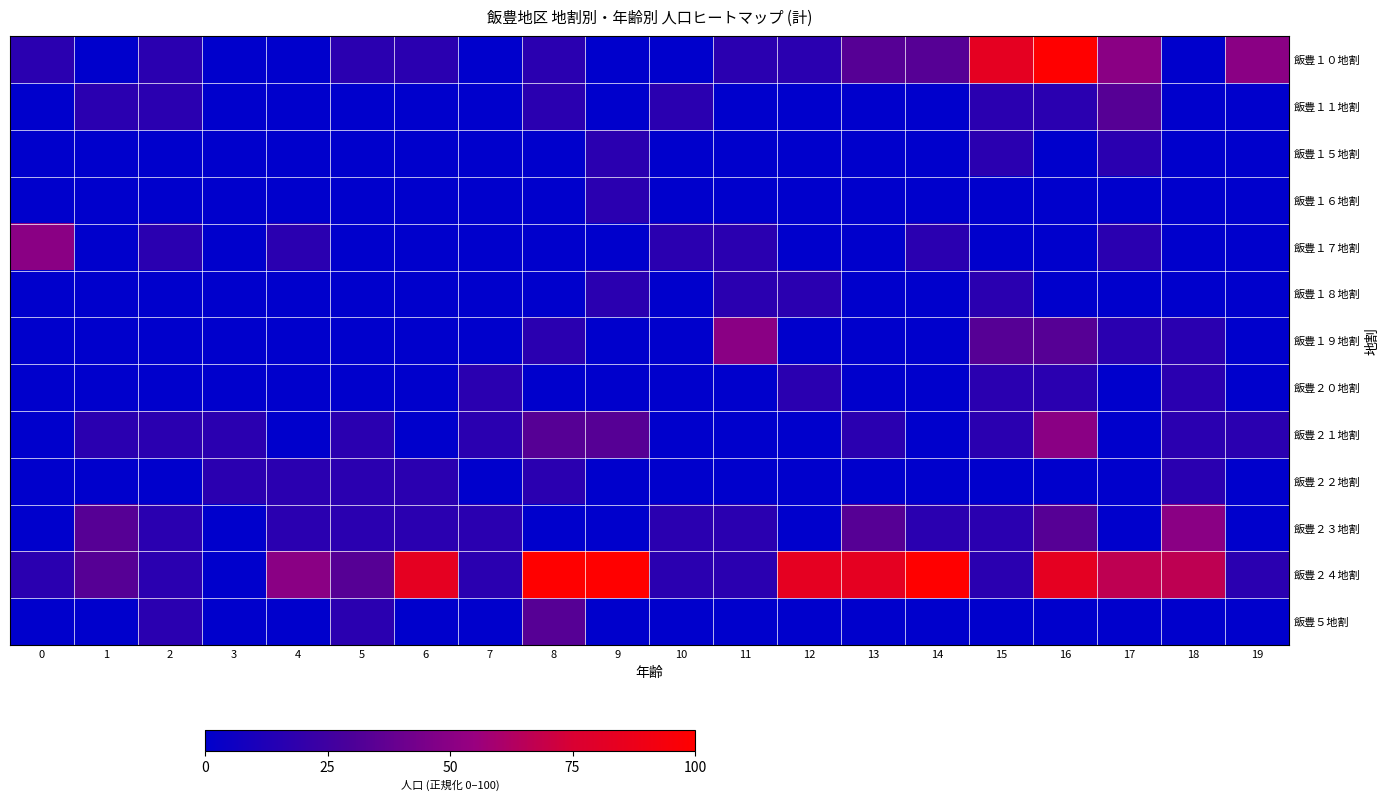

Reading left to right, extract all data points from this chart.

飯豊１０地割: 0=16.7	1=0.0	2=16.7	3=0.0	4=0.0	5=16.7	6=16.7	7=0.0	8=16.7	9=0.0	10=0.0	11=16.7	12=16.7	13=33.3	14=33.3	15=83.3	16=100.0	17=50.0	18=0.0	19=50.0
飯豊１１地割: 0=0.0	1=16.7	2=16.7	3=0.0	4=0.0	5=0.0	6=0.0	7=0.0	8=16.7	9=0.0	10=16.7	11=0.0	12=0.0	13=0.0	14=0.0	15=16.7	16=16.7	17=33.3	18=0.0	19=0.0
飯豊１５地割: 0=0.0	1=0.0	2=0.0	3=0.0	4=0.0	5=0.0	6=0.0	7=0.0	8=0.0	9=16.7	10=0.0	11=0.0	12=0.0	13=0.0	14=0.0	15=16.7	16=0.0	17=16.7	18=0.0	19=0.0
飯豊１６地割: 0=0.0	1=0.0	2=0.0	3=0.0	4=0.0	5=0.0	6=0.0	7=0.0	8=0.0	9=16.7	10=0.0	11=0.0	12=0.0	13=0.0	14=0.0	15=0.0	16=0.0	17=0.0	18=0.0	19=0.0
飯豊１７地割: 0=50.0	1=0.0	2=16.7	3=0.0	4=16.7	5=0.0	6=0.0	7=0.0	8=0.0	9=0.0	10=16.7	11=16.7	12=0.0	13=0.0	14=16.7	15=0.0	16=0.0	17=16.7	18=0.0	19=0.0
飯豊１８地割: 0=0.0	1=0.0	2=0.0	3=0.0	4=0.0	5=0.0	6=0.0	7=0.0	8=0.0	9=16.7	10=0.0	11=16.7	12=16.7	13=0.0	14=0.0	15=16.7	16=0.0	17=0.0	18=0.0	19=0.0
飯豊１９地割: 0=0.0	1=0.0	2=0.0	3=0.0	4=0.0	5=0.0	6=0.0	7=0.0	8=16.7	9=0.0	10=0.0	11=50.0	12=0.0	13=0.0	14=0.0	15=33.3	16=33.3	17=16.7	18=16.7	19=0.0
飯豊２０地割: 0=0.0	1=0.0	2=0.0	3=0.0	4=0.0	5=0.0	6=0.0	7=16.7	8=0.0	9=0.0	10=0.0	11=0.0	12=16.7	13=0.0	14=0.0	15=16.7	16=16.7	17=0.0	18=16.7	19=0.0
飯豊２１地割: 0=0.0	1=16.7	2=16.7	3=16.7	4=0.0	5=16.7	6=0.0	7=16.7	8=33.3	9=33.3	10=0.0	11=0.0	12=0.0	13=16.7	14=0.0	15=16.7	16=50.0	17=0.0	18=16.7	19=16.7
飯豊２２地割: 0=0.0	1=0.0	2=0.0	3=16.7	4=16.7	5=16.7	6=16.7	7=0.0	8=16.7	9=0.0	10=0.0	11=0.0	12=0.0	13=0.0	14=0.0	15=0.0	16=0.0	17=0.0	18=16.7	19=0.0
飯豊２３地割: 0=0.0	1=33.3	2=16.7	3=0.0	4=16.7	5=16.7	6=16.7	7=16.7	8=0.0	9=0.0	10=16.7	11=16.7	12=0.0	13=33.3	14=16.7	15=16.7	16=33.3	17=0.0	18=50.0	19=0.0
飯豊２４地割: 0=16.7	1=33.3	2=16.7	3=0.0	4=50.0	5=33.3	6=83.3	7=16.7	8=100.0	9=100.0	10=16.7	11=16.7	12=83.3	13=83.3	14=100.0	15=16.7	16=83.3	17=66.7	18=66.7	19=16.7
飯豊５地割: 0=0.0	1=0.0	2=16.7	3=0.0	4=0.0	5=16.7	6=0.0	7=0.0	8=33.3	9=0.0	10=0.0	11=0.0	12=0.0	13=0.0	14=0.0	15=0.0	16=0.0	17=0.0	18=0.0	19=0.0